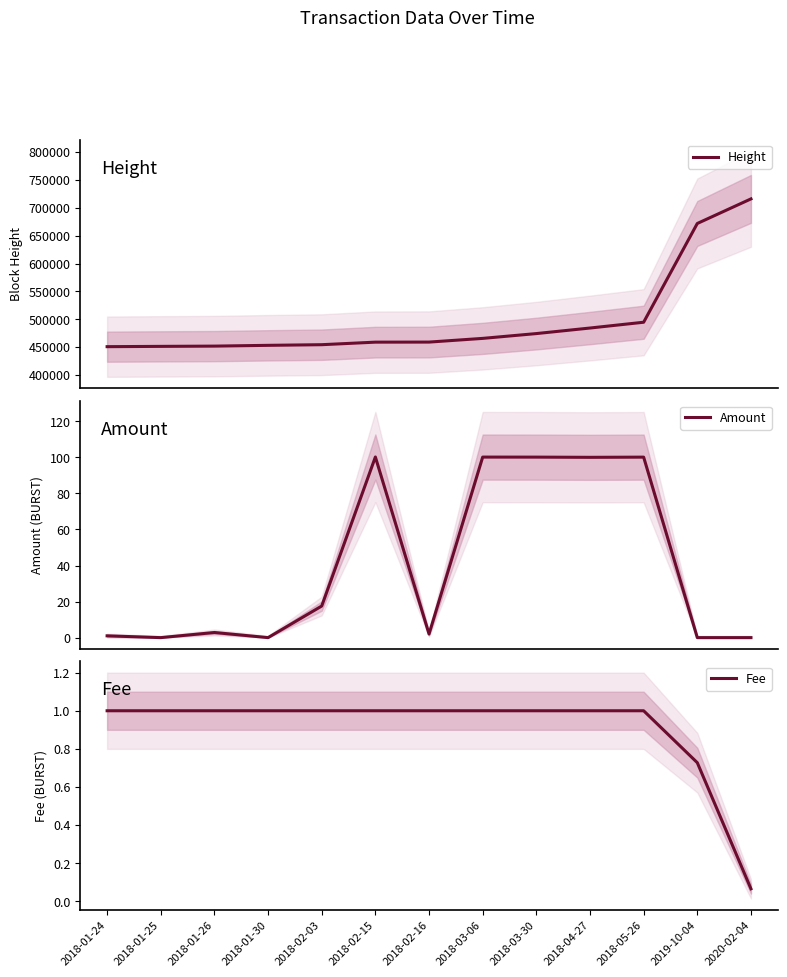

What is the label of the 9th point from the left?

2018-03-30